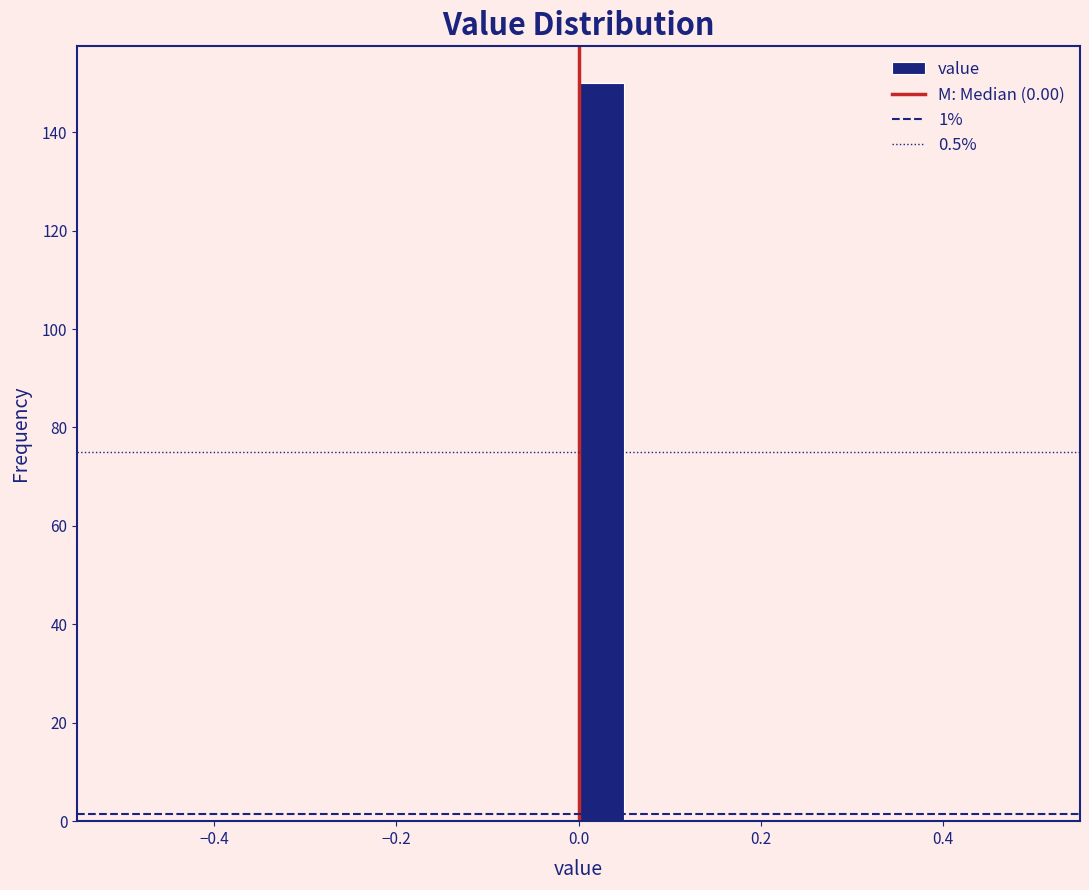

Around what value on the x-axis is the tallest bar? Give the approximate position of its centre, as read against the axis.

0.02